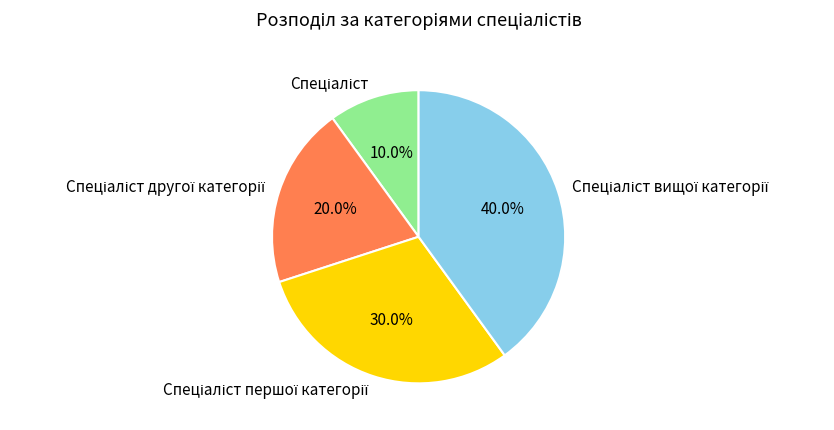

Is there a majority slice in this chart?

No